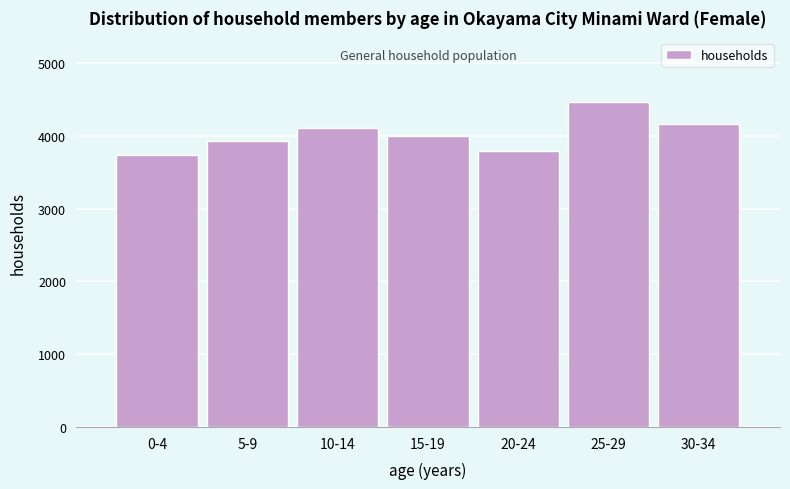

Reading left to right, list all the values displayed in this chart.

3733	3924	4103	4002	3790	4461	4168